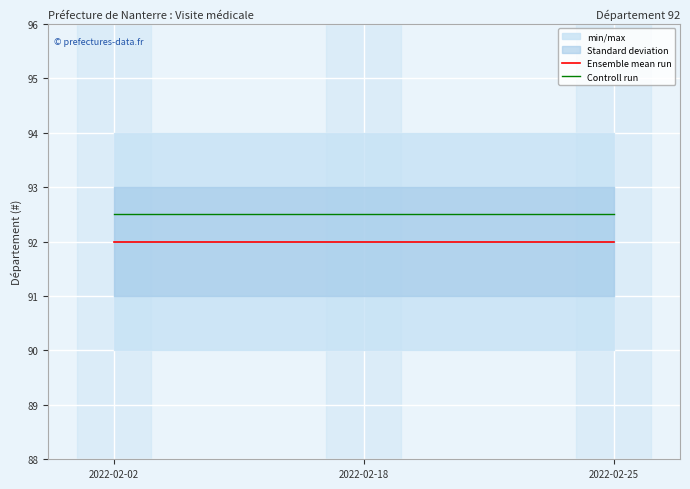

Between 2022-02-02 and 2022-02-25, which series saw the biggest shift?

Ensemble mean run